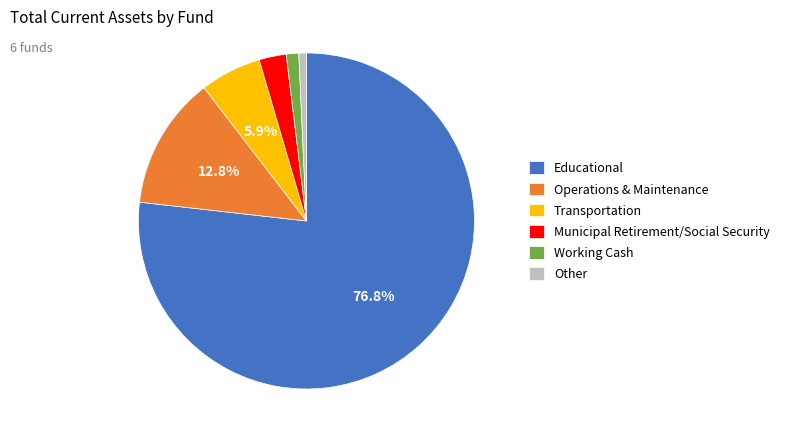

The Educational slice represents 77% of the pie. True or false?

True